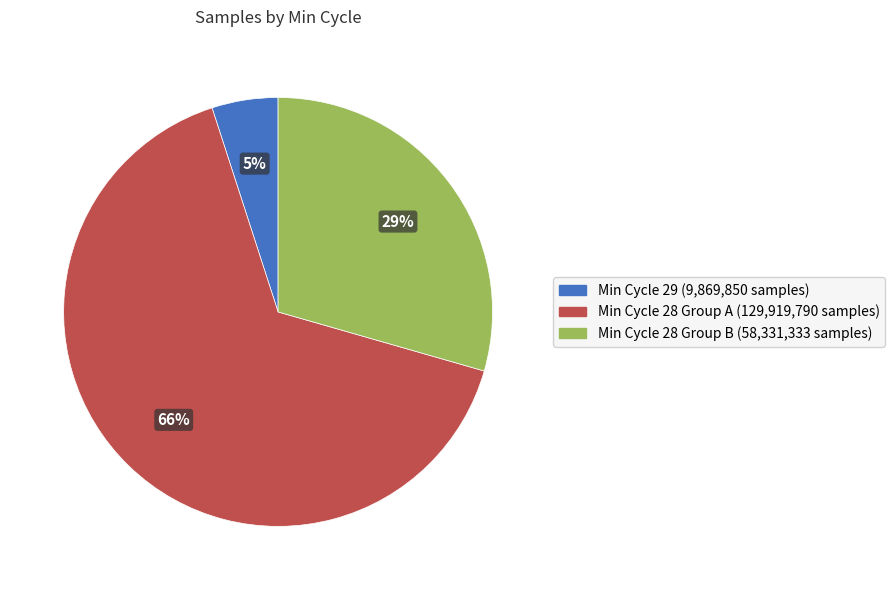

Is there a majority slice in this chart?

Yes